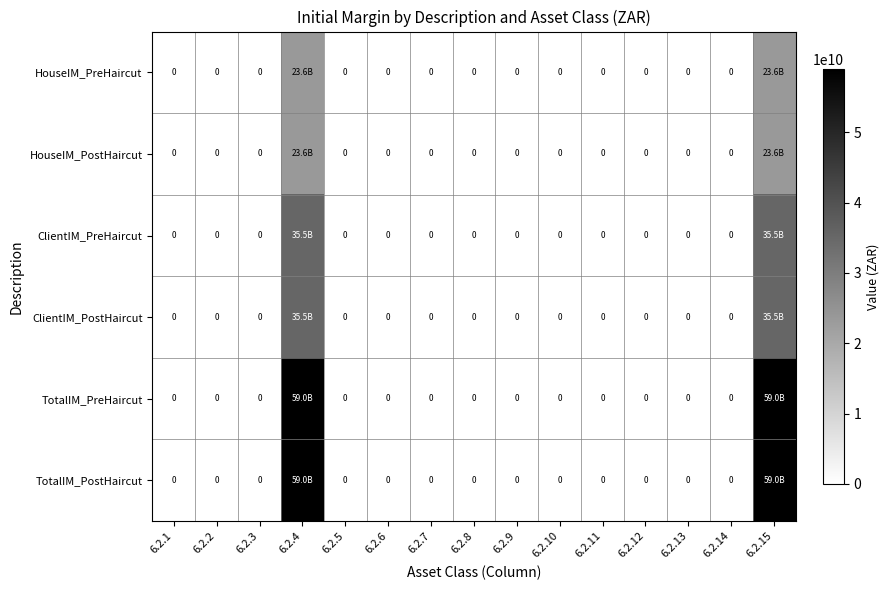

How many series are shown in this chart?

6